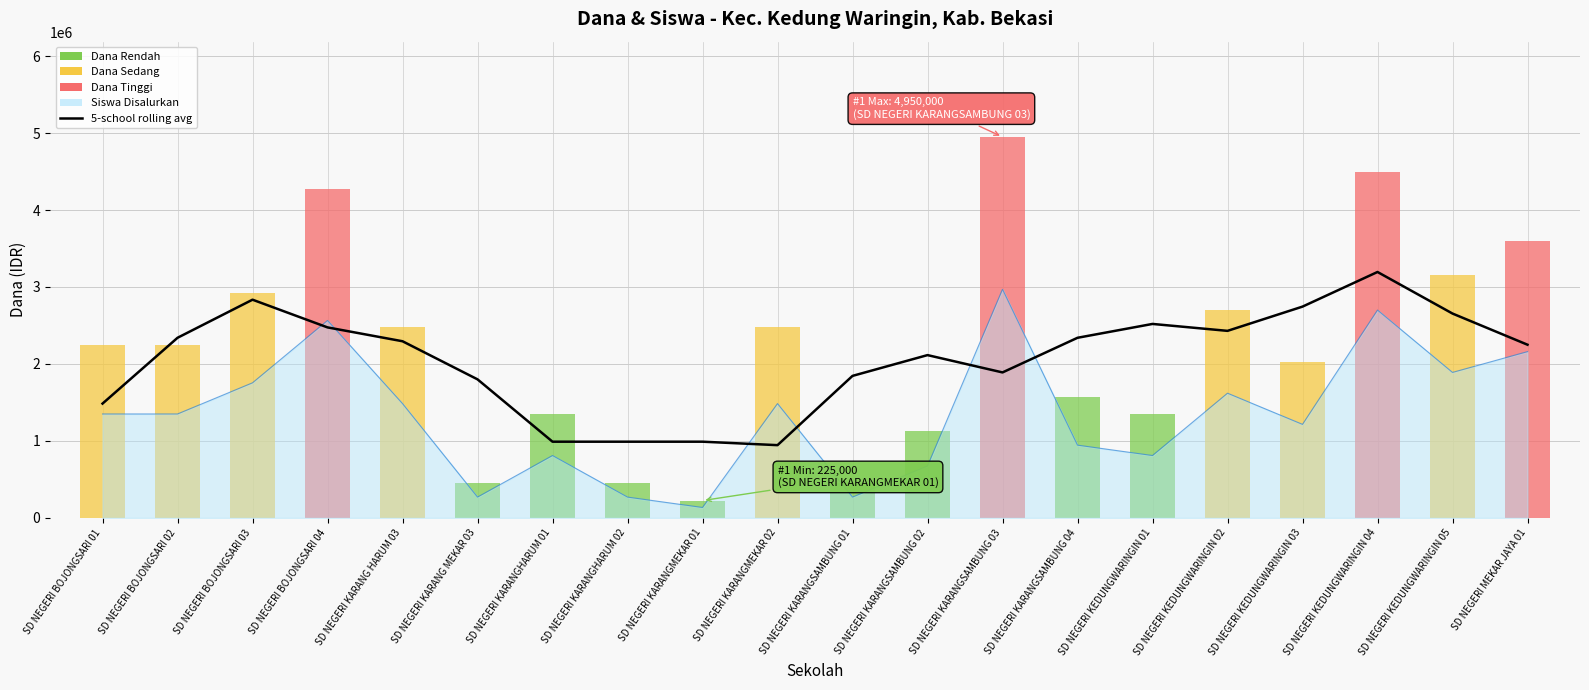

Where is the data nearest to the value 2070000?

SD NEGERI KARANGSAMBUNG 02